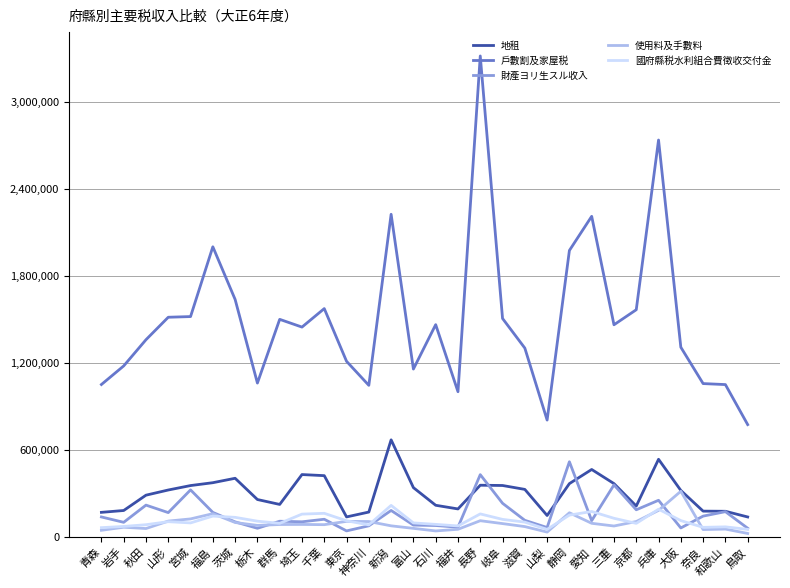

What position from the right is 静岡?

9